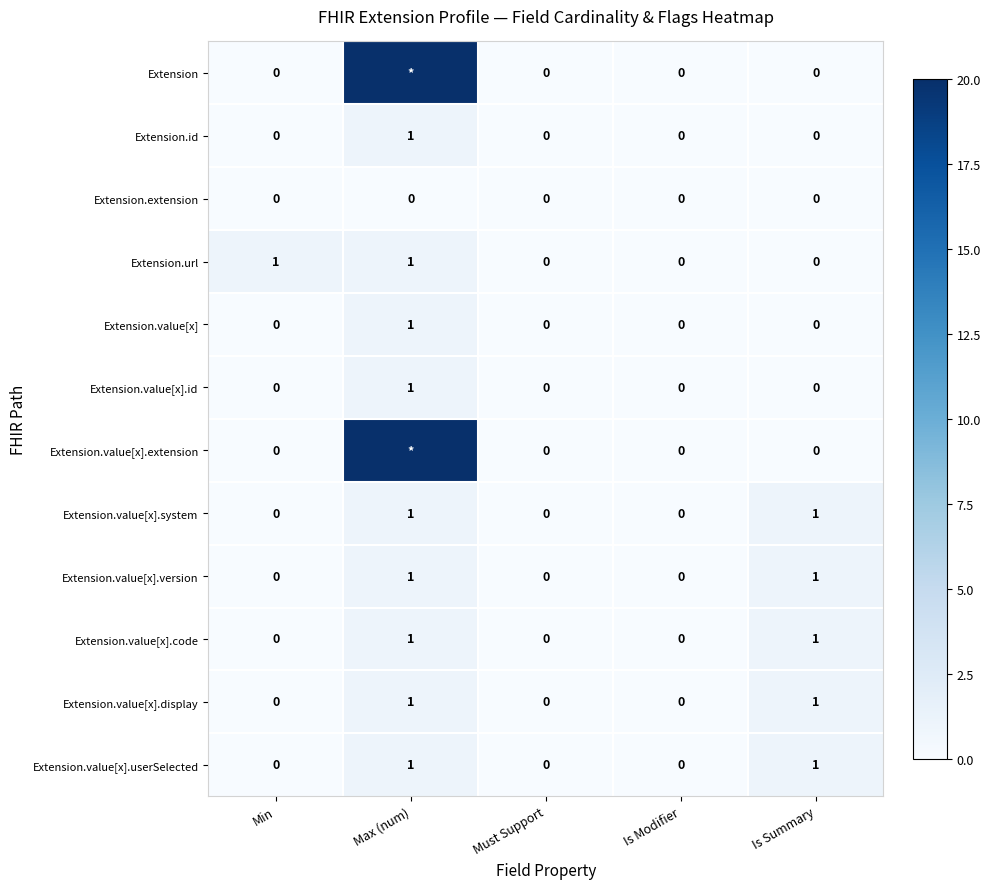

Which series changed the most between Min and Is Modifier?

Extension.url